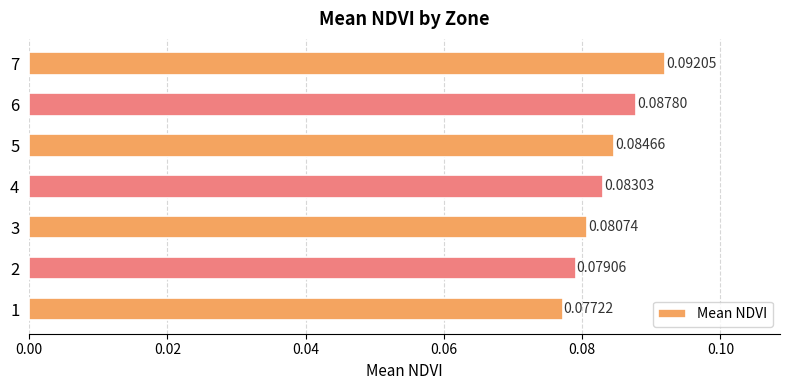

Between 1 and 6, which is larger?

6